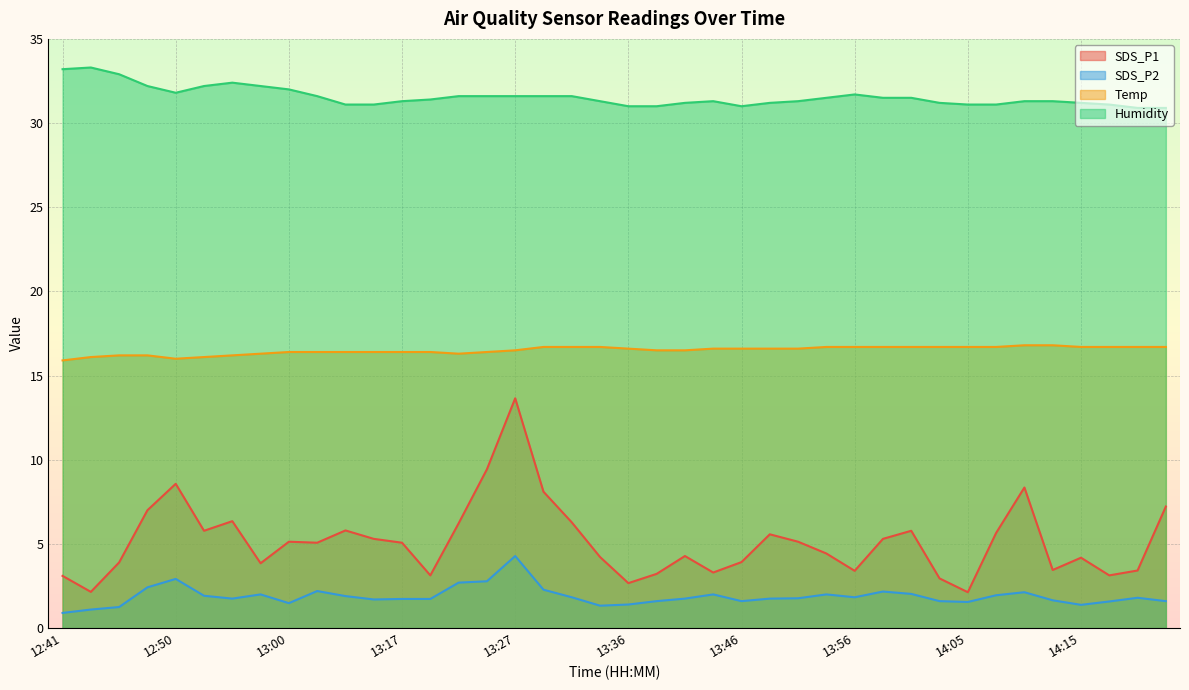

Between 13:29 and 13:44, which series saw the biggest shift?

SDS_P1